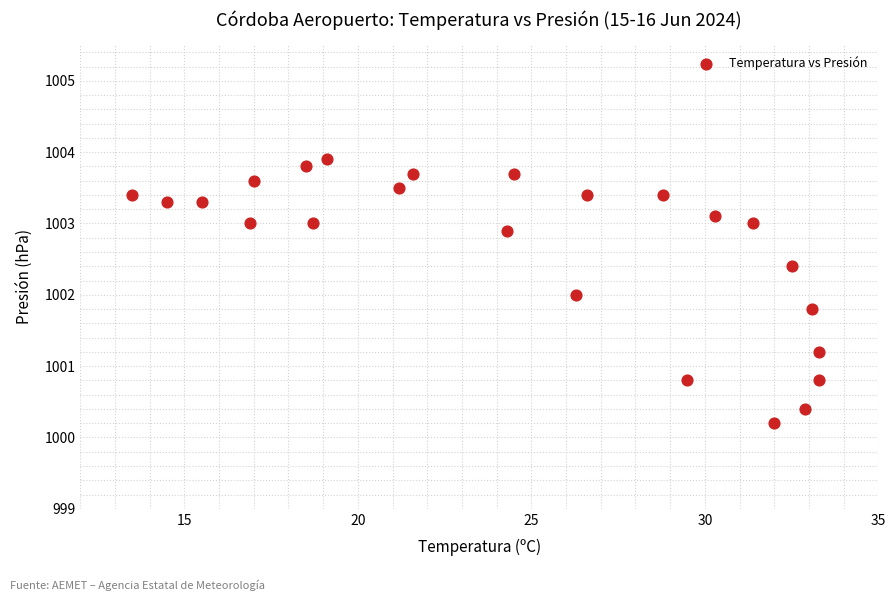

What is the range of Y values (max minus min)?

3.7